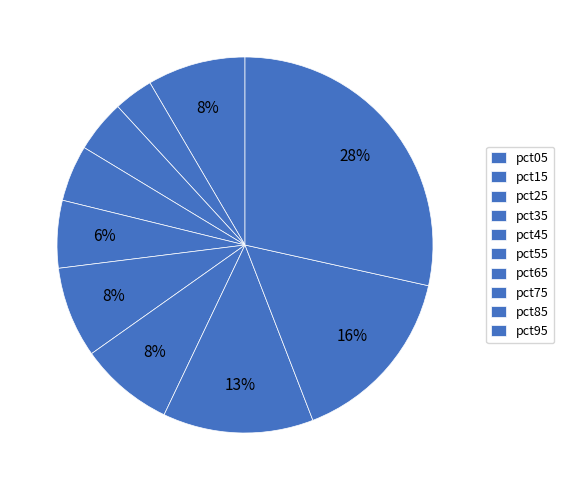

How many slices are in this pie chart?

10